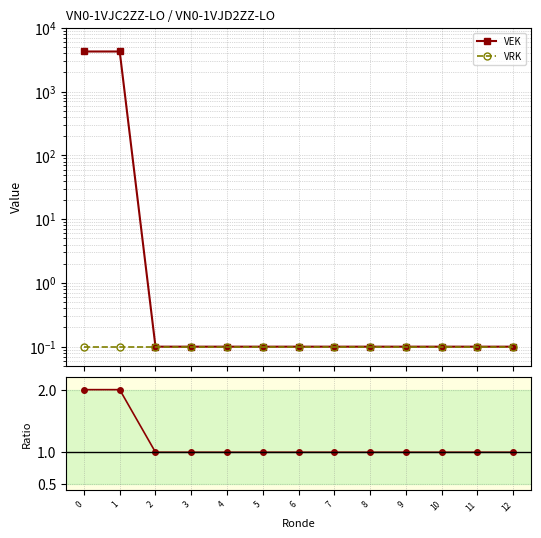

At which label is VEK/VRK closest to 1?

2